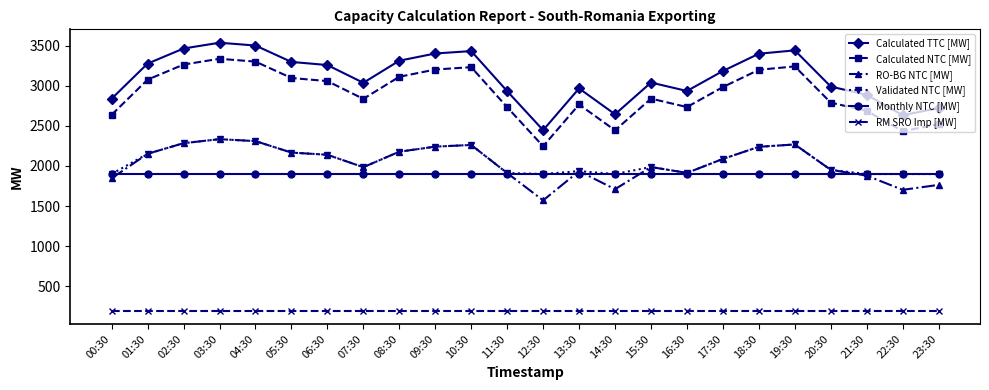

What is the spread (max minus min) of values at 09:30?

3201